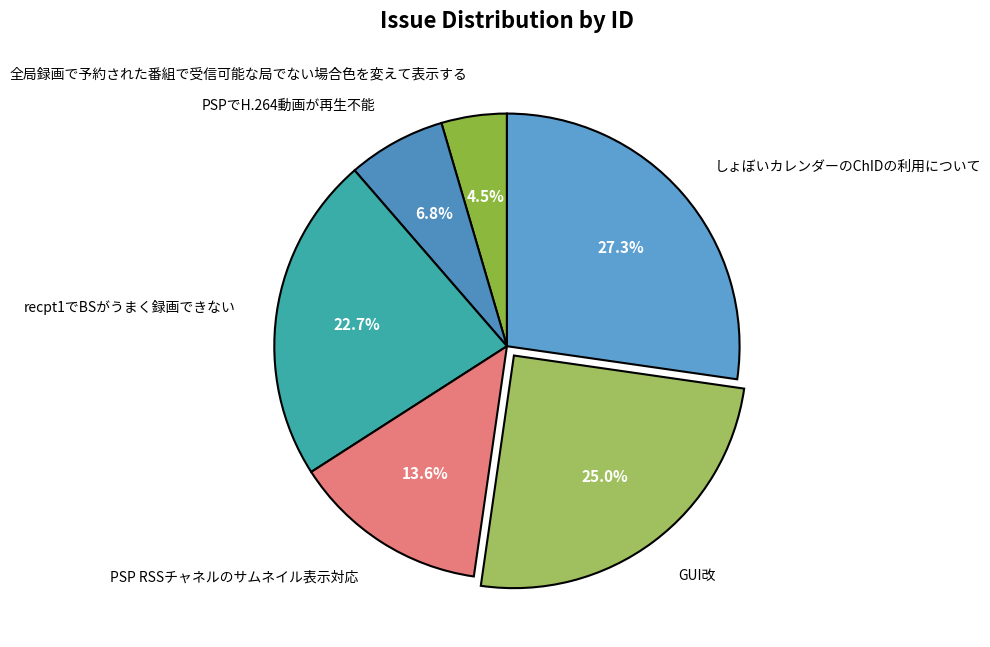

To the nearest percent, what is the combined percentage of PSPでH.264動画が再生不能 and 全局録画で予約された番組で受信可能な局でない場合色を変えて表示する?

11%